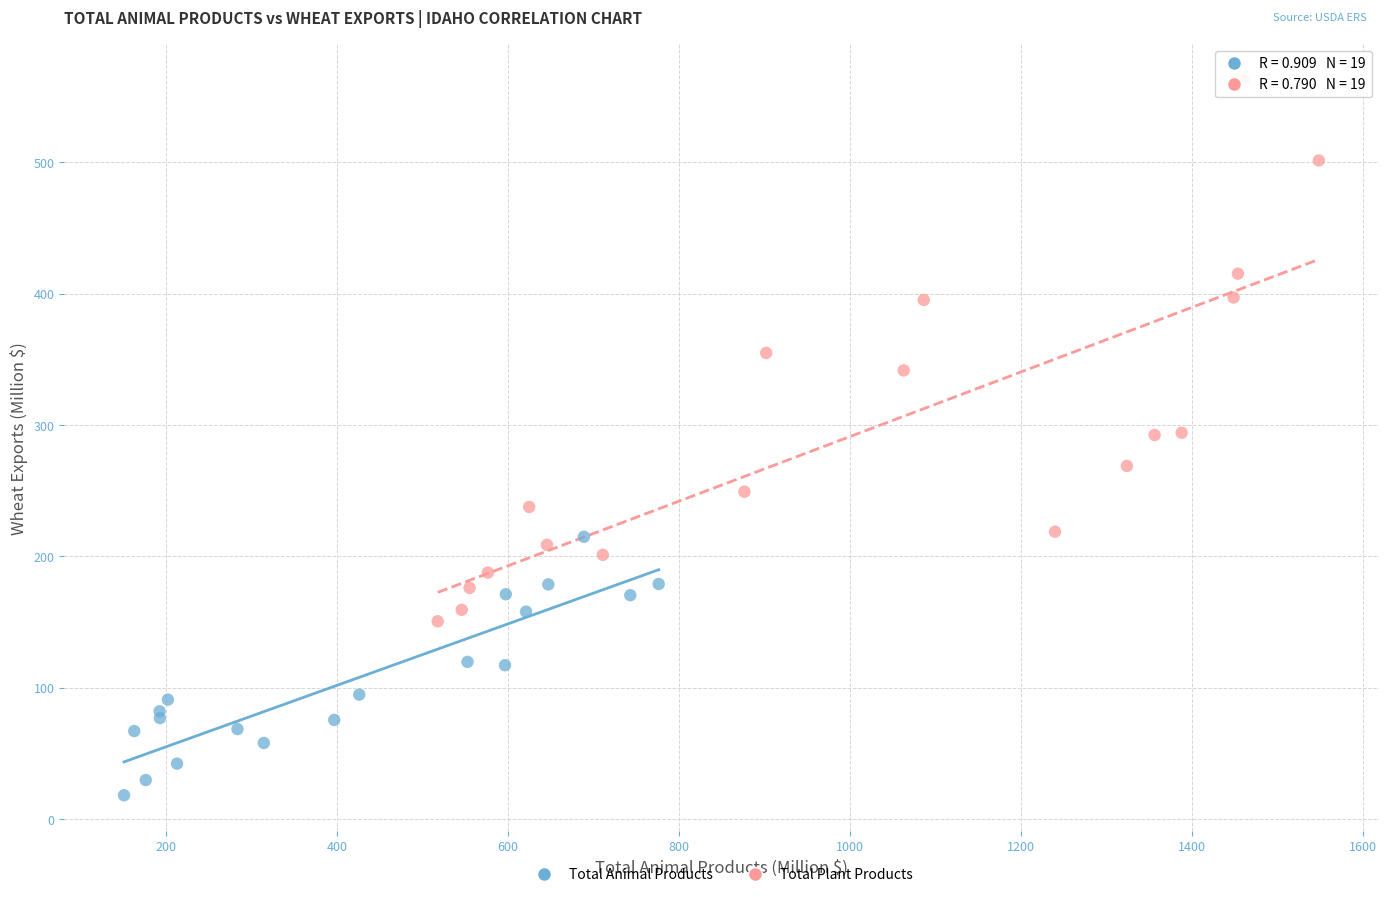

Which series reaches the maximum Y coordinate?

Total Plant Products